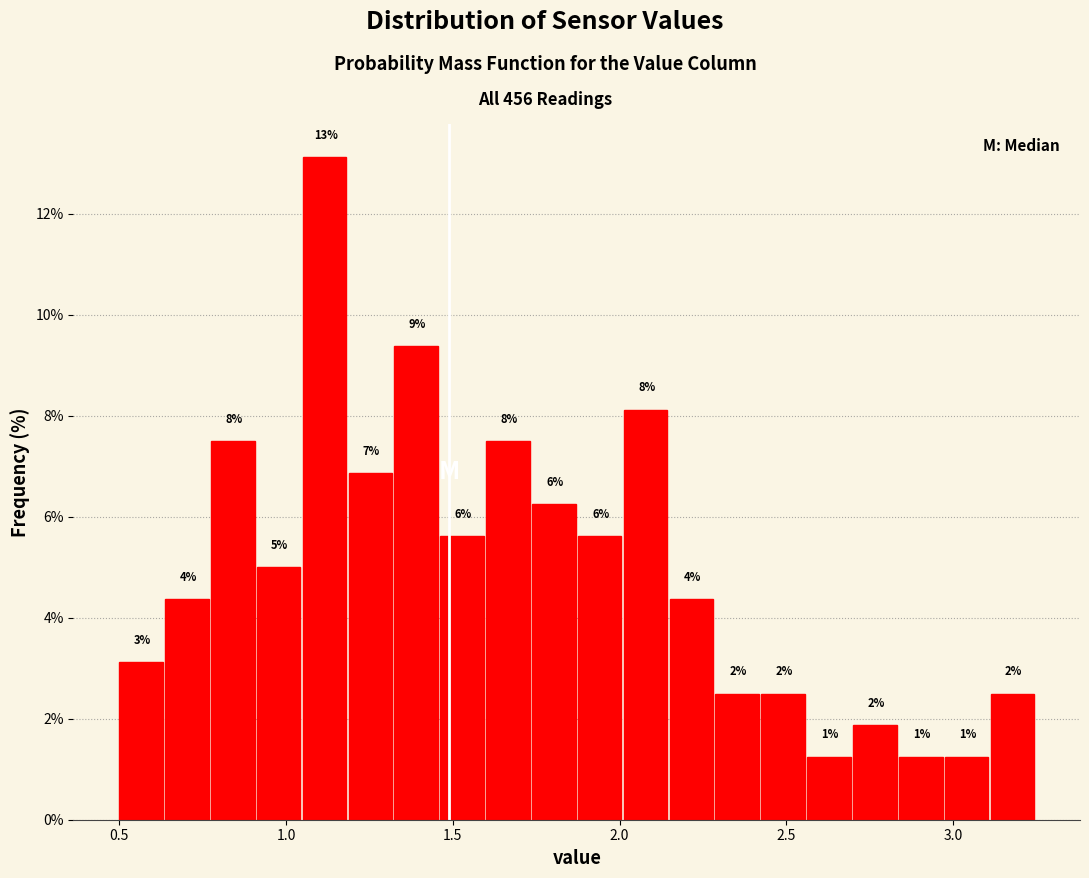

Around what value on the x-axis is the tallest bar? Give the approximate position of its centre, as read against the axis.

1.10